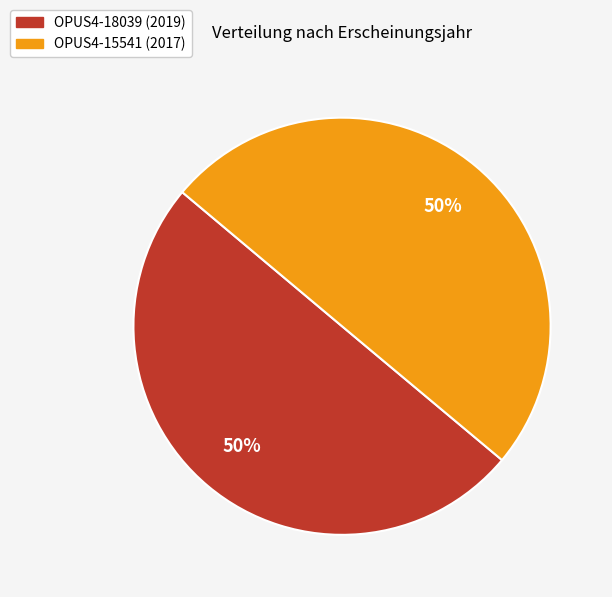

True or false: OPUS4-18039 (2019) accounts for 50% of the total.

True